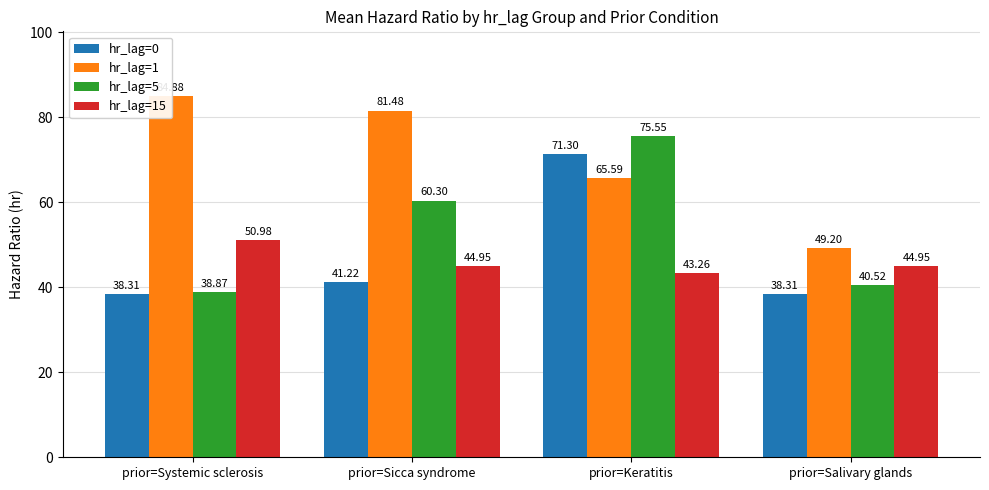

Reading left to right, transcribe all the data shown in this chart.

hr_lag=0: 38.3	41.2	71.3	38.3
hr_lag=1: 84.9	81.5	65.6	49.2
hr_lag=5: 38.9	60.3	75.5	40.5
hr_lag=15: 51.0	45.0	43.3	45.0